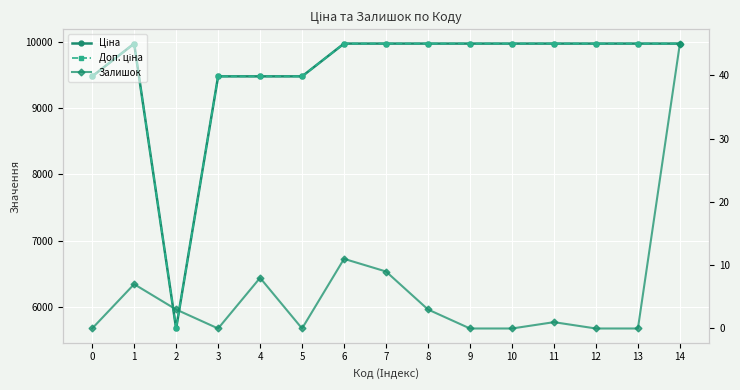

What is the average value of the Доп. ціна series?

9556.3